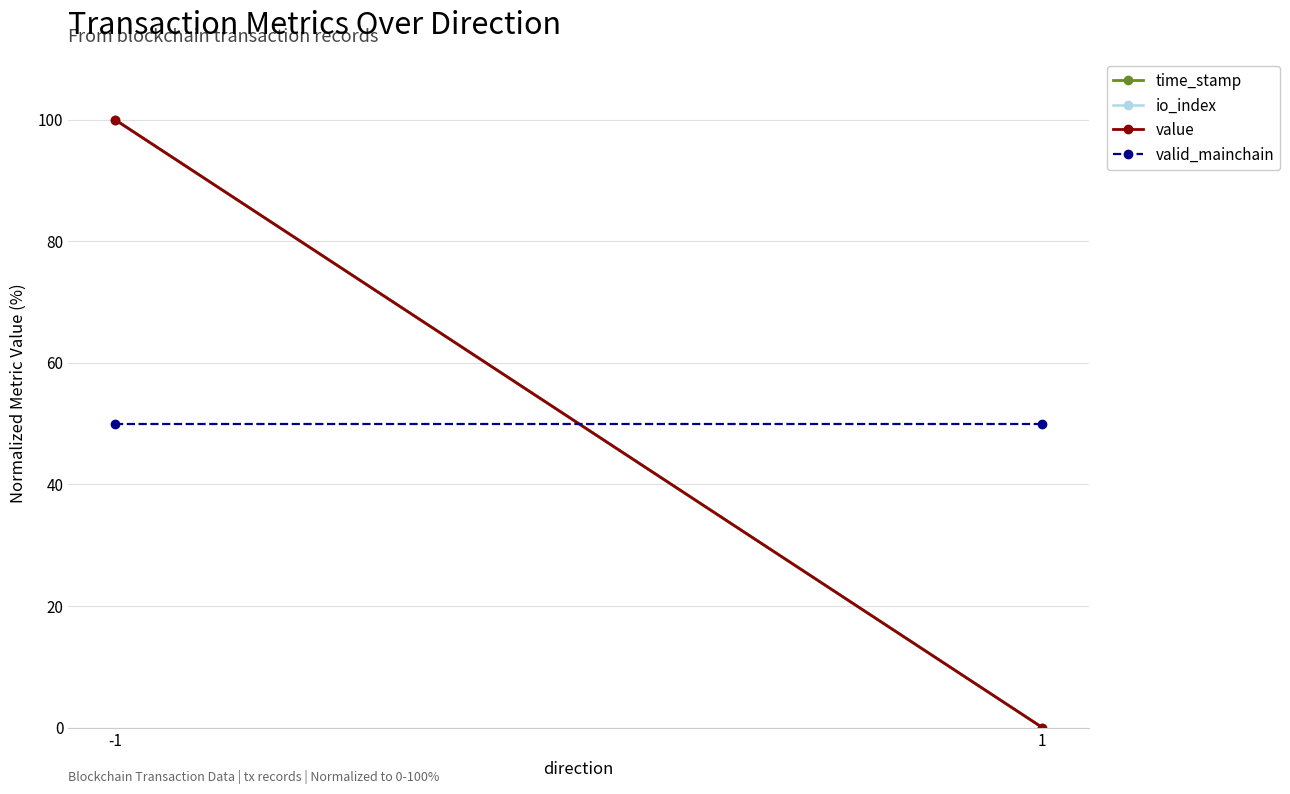

What is the spread (max minus min) of values at 1?

50